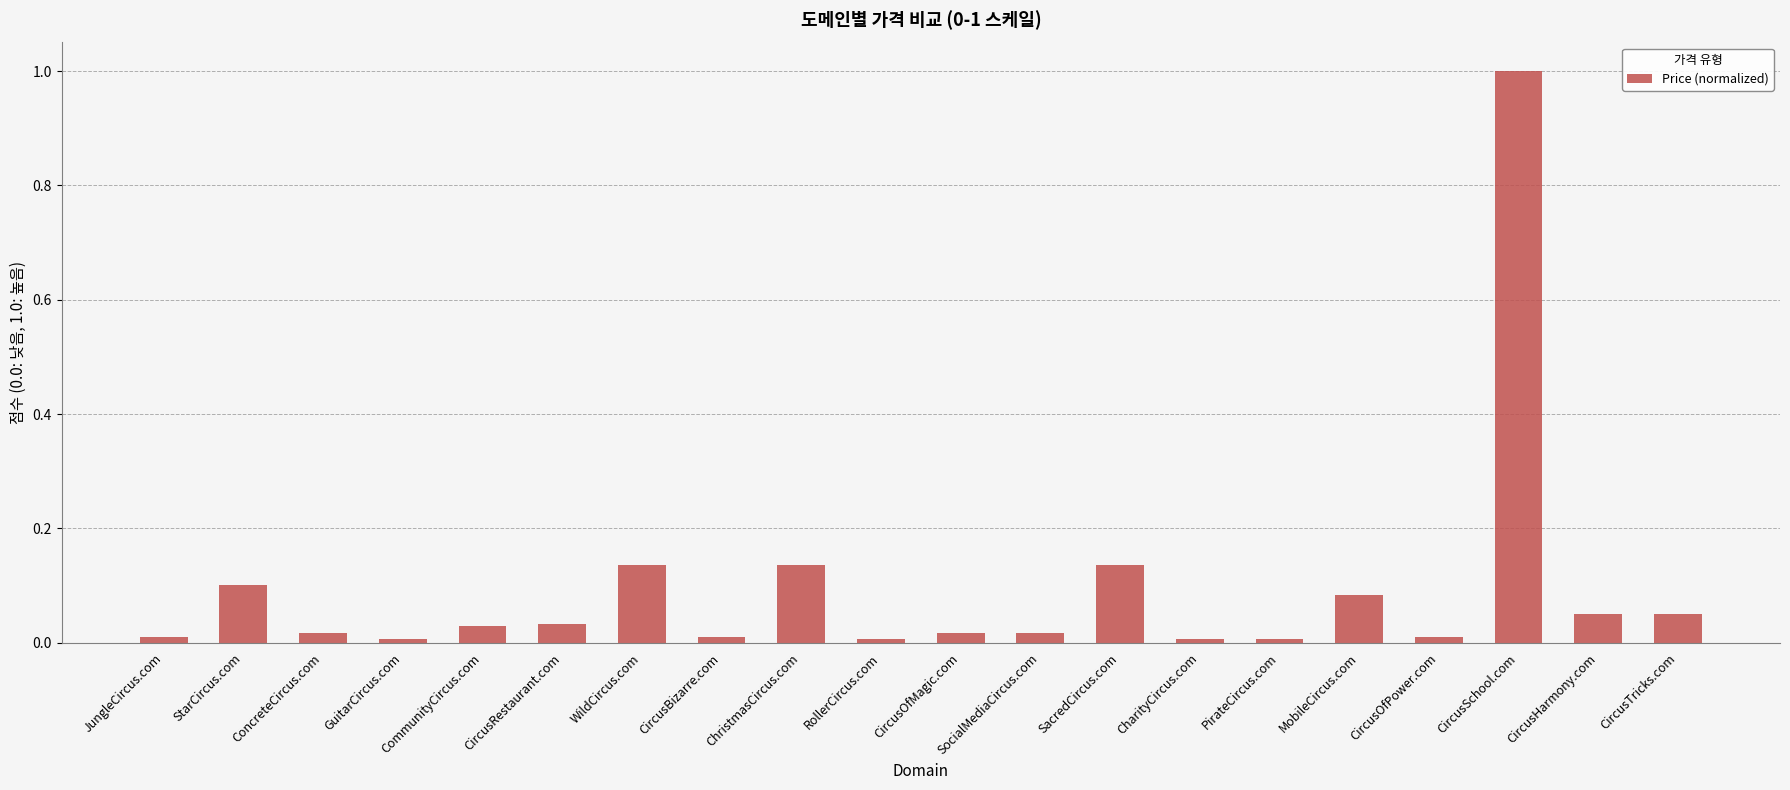

What is the difference between the maximum and minimum values?

1.0